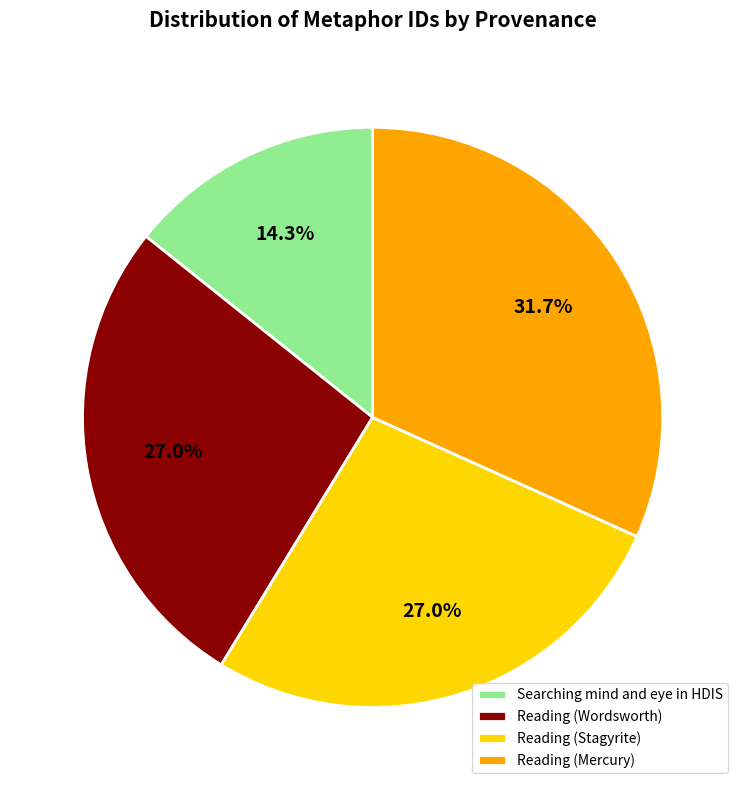

Which category has the biggest portion of the pie?

Reading (Mercury)